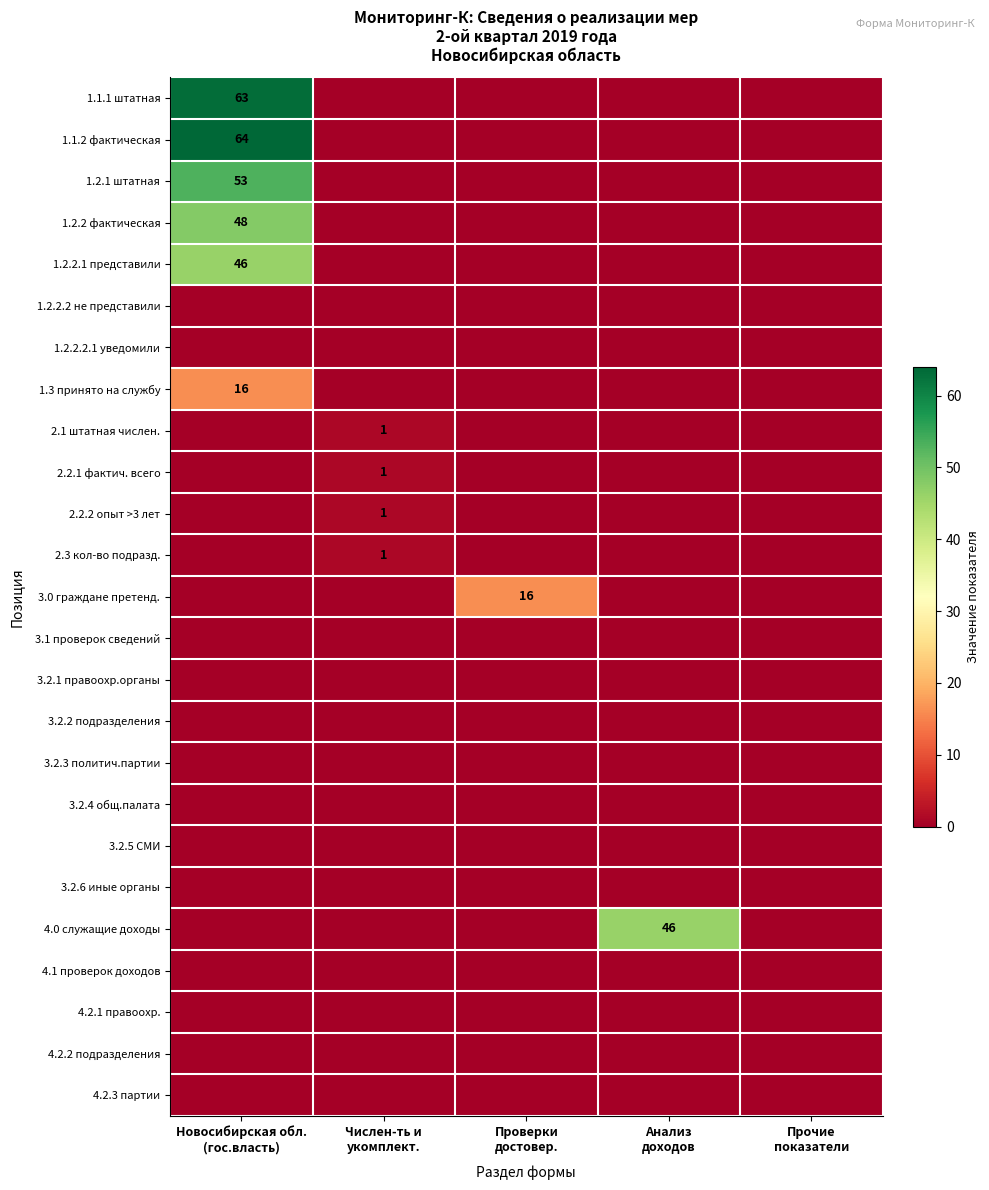

Where is 2.2.1 фактич. всего nearest to the value 0?

Новосибирская обл. (гос.власть)